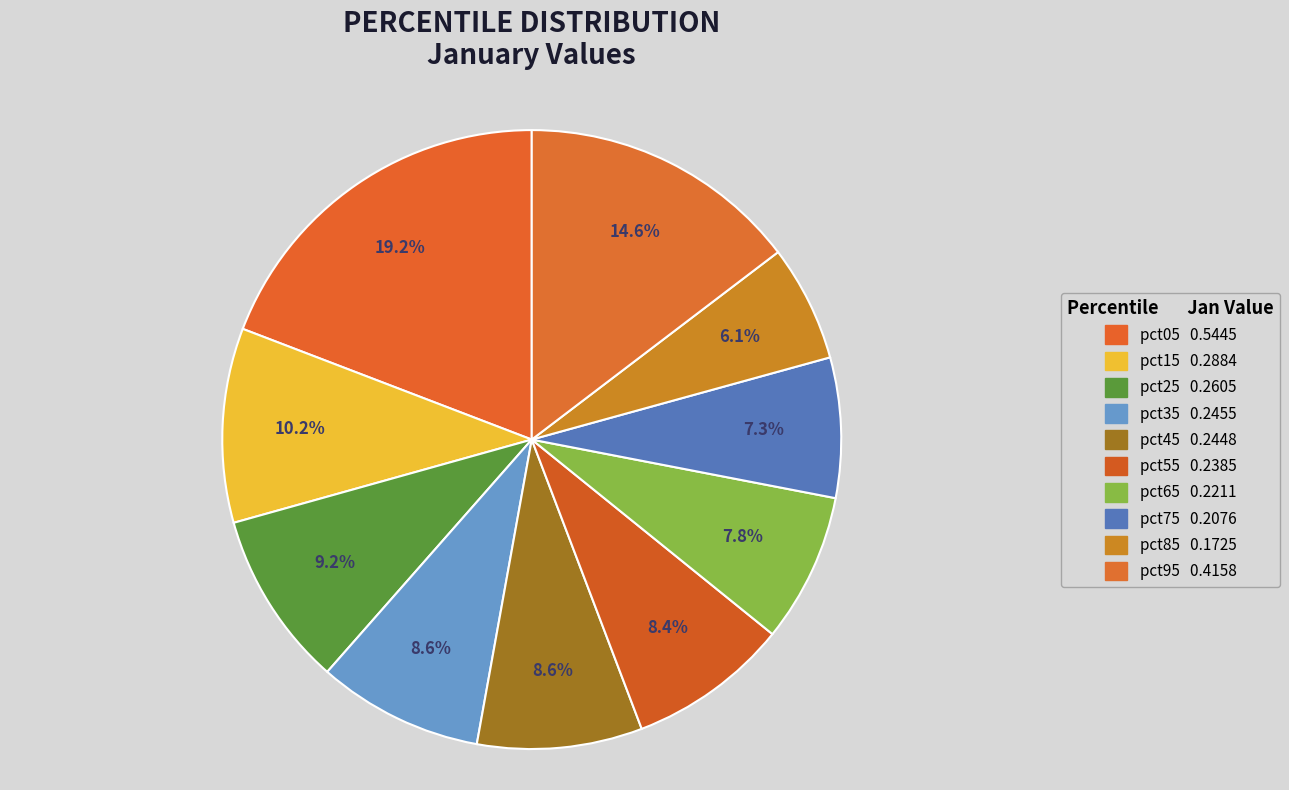

How many slices are in this pie chart?

10